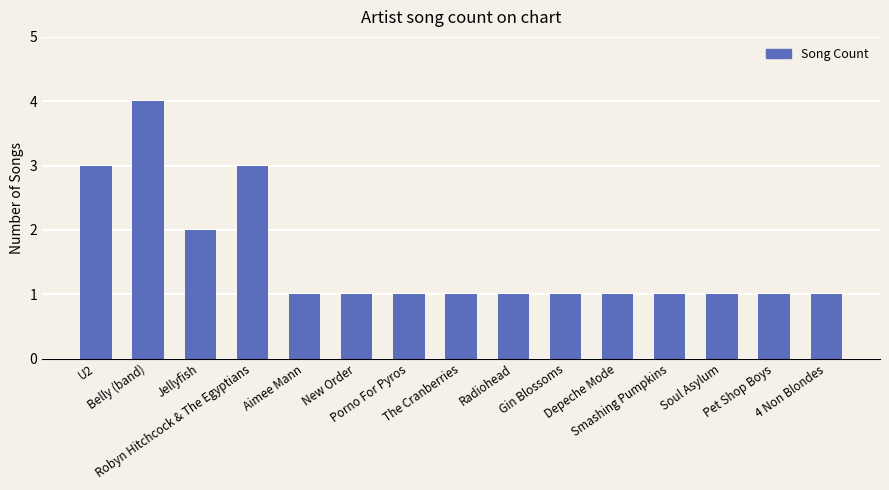

Reading left to right, transcribe all the data shown in this chart.

3	4	2	3	1	1	1	1	1	1	1	1	1	1	1